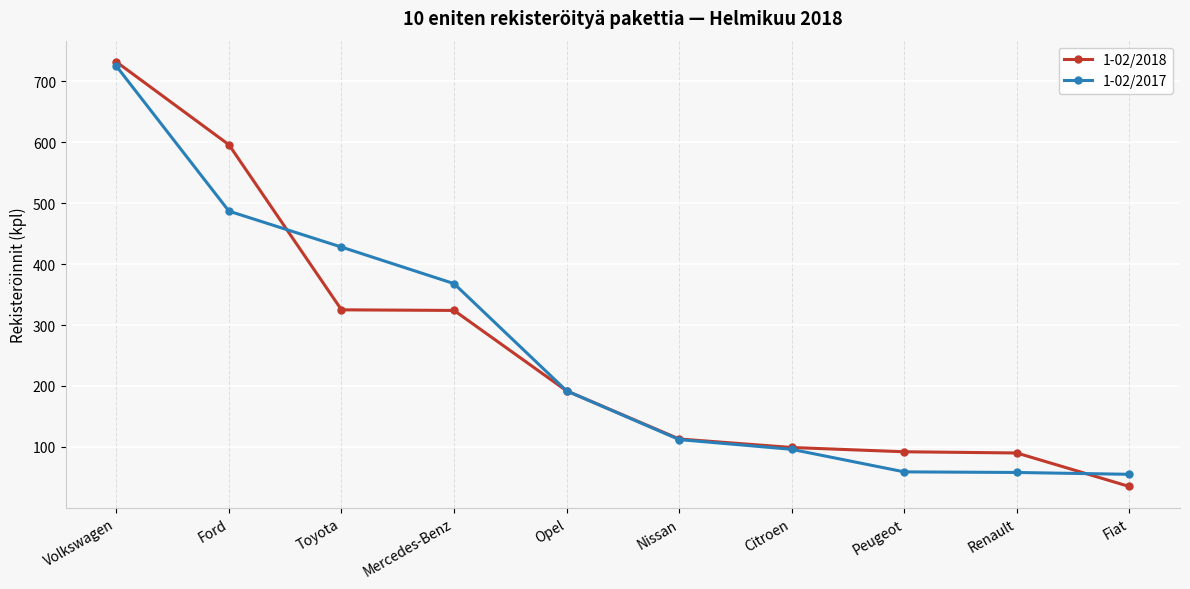

At which category does the chart reach its minimum across all series?

Fiat